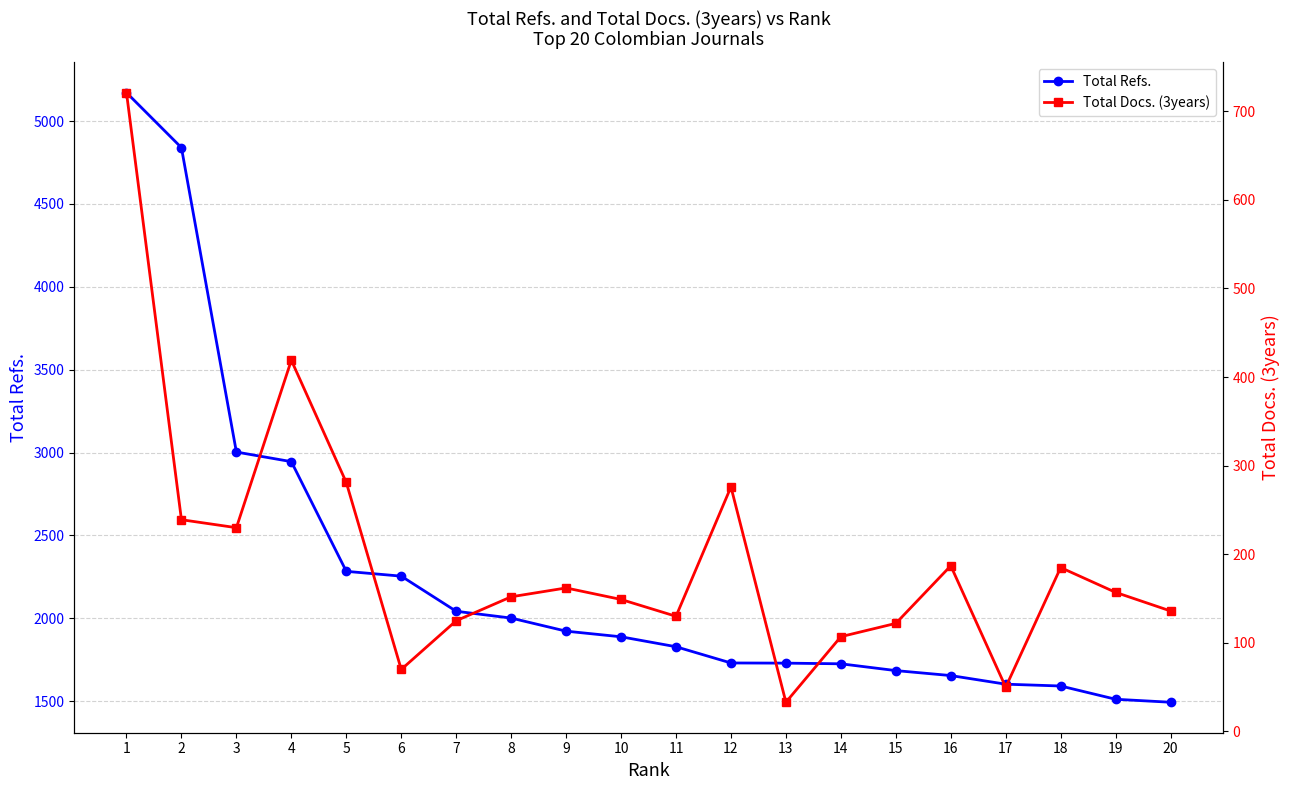

Rank the series by their average value, from highest to lowest.

Total Refs., Total Docs. (3years)